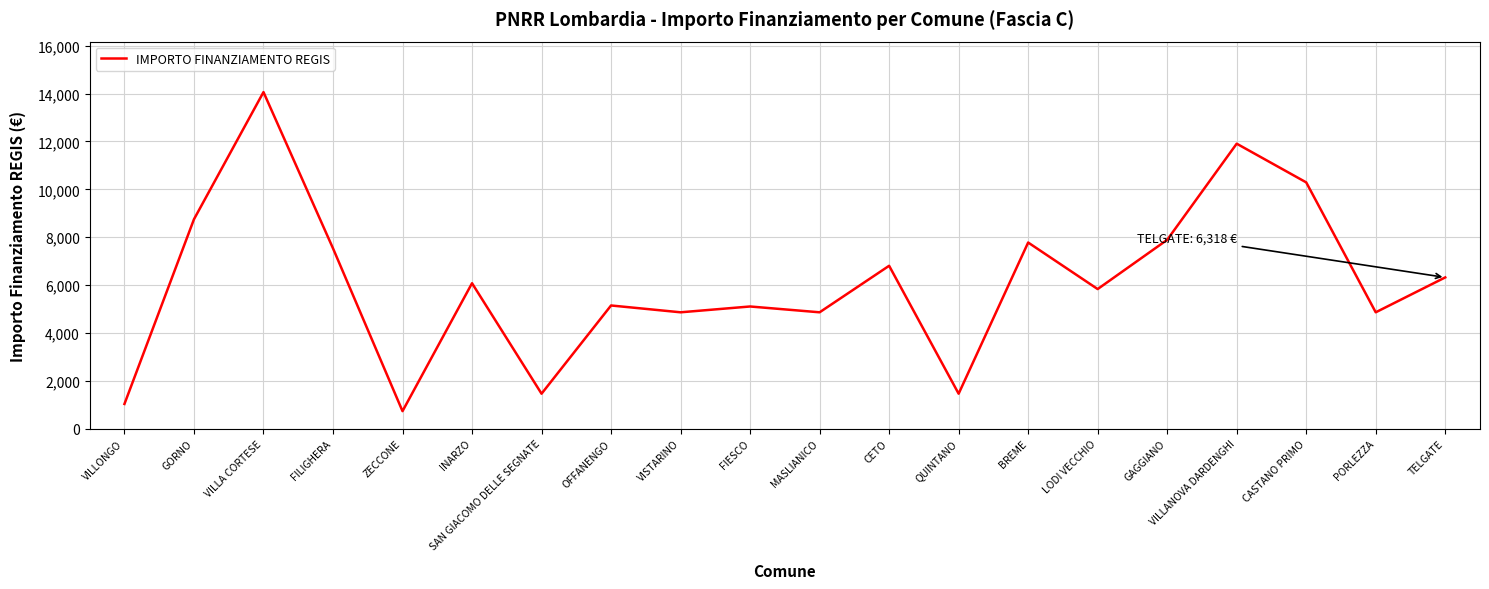

How many lines are shown in the chart?

1